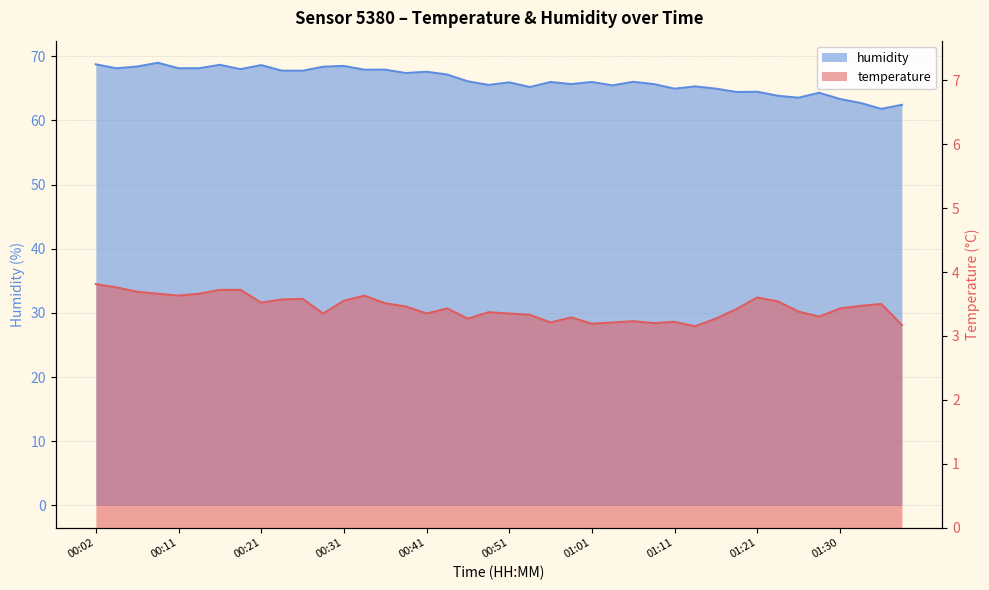

At which category is the sum across all series the highest?

00:09